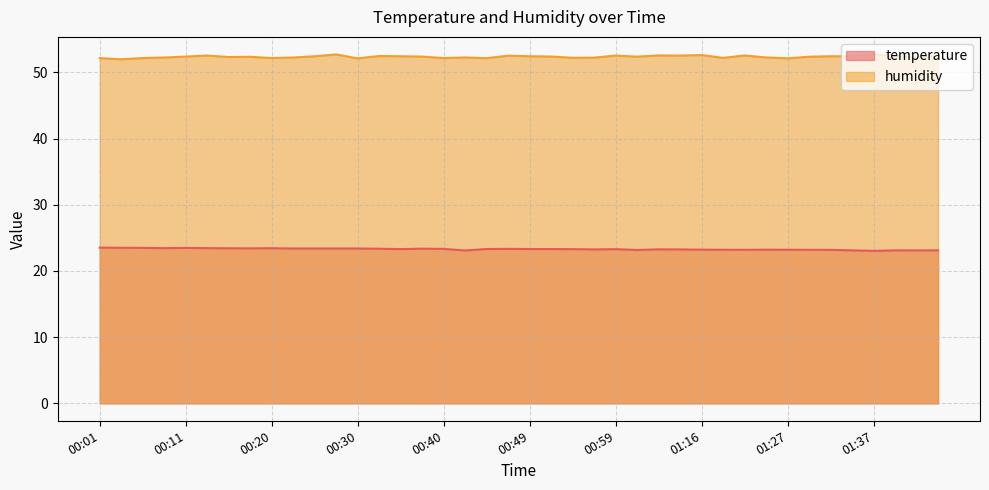

What is the difference between the highest and lowest values at 00:03?

28.5